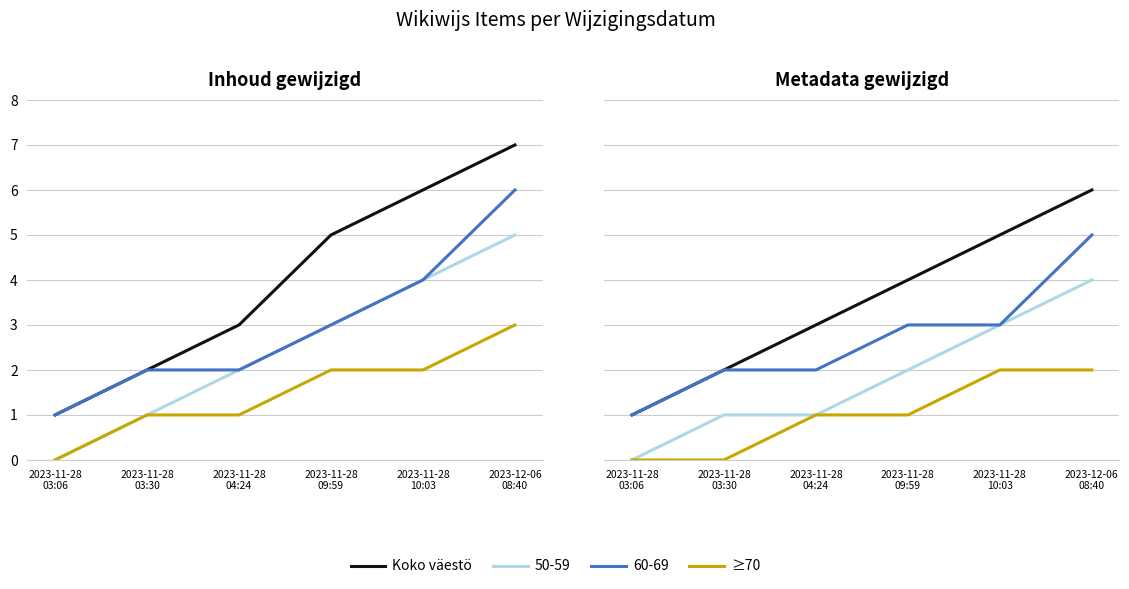

At which label does ≥70 reach its peak?

2023-11-28
10:03